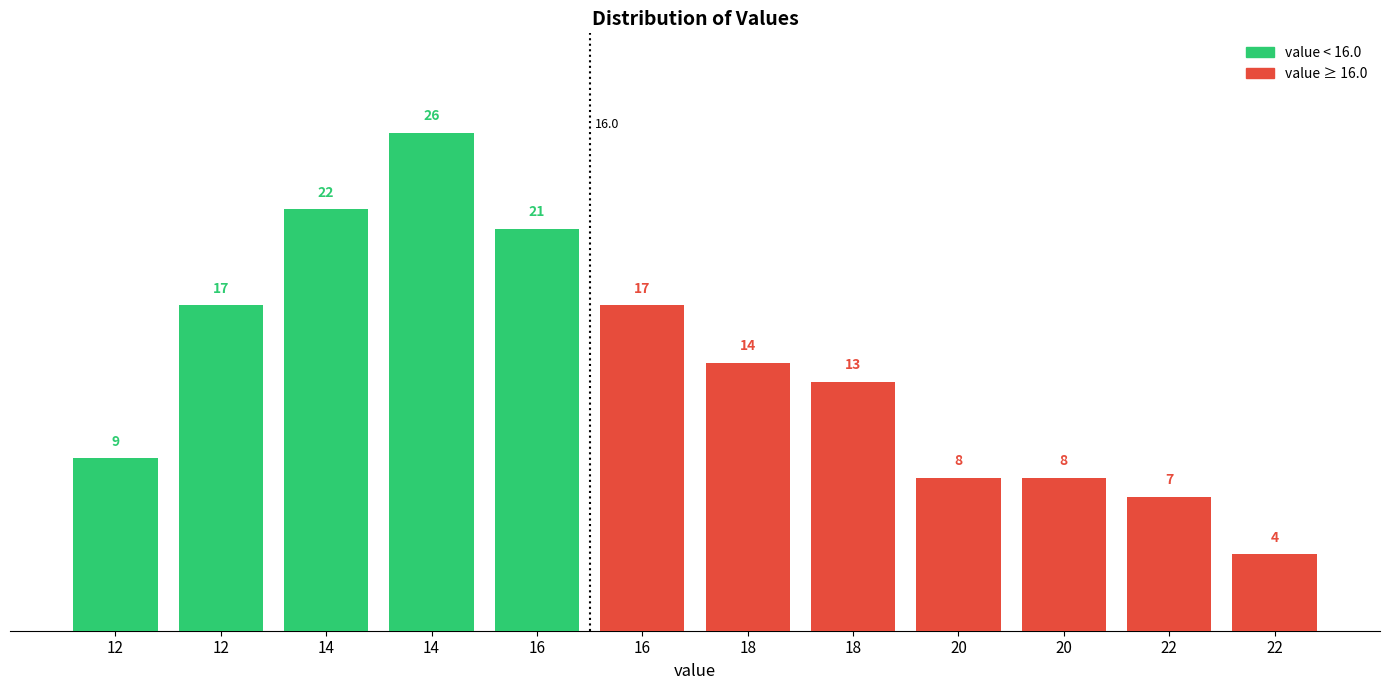

How many bars are there in total?

12